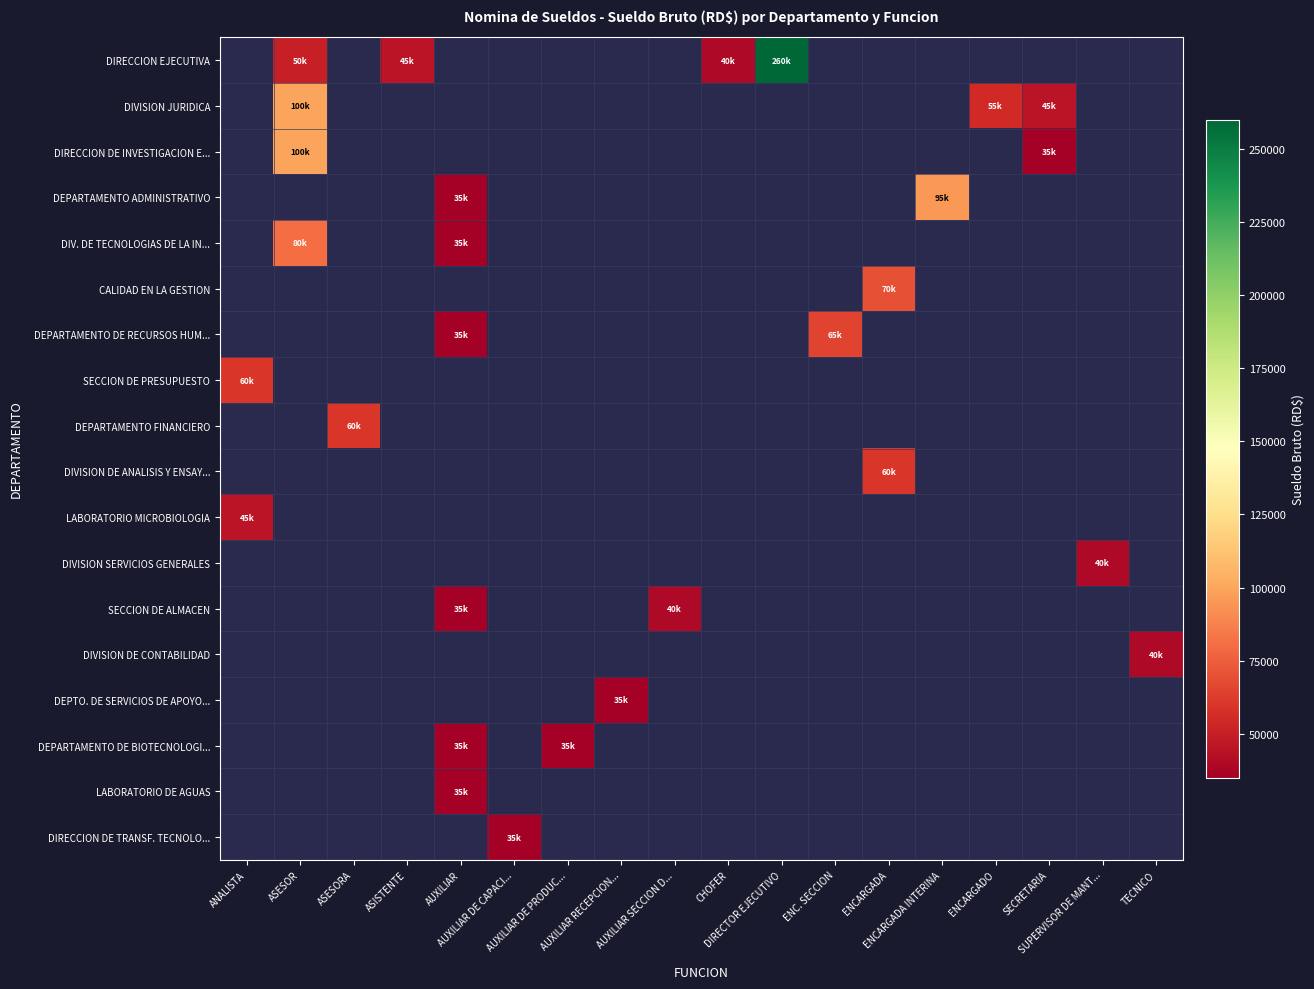

Is the value of LABORATORIO MICROBIOLOGIA at AUXILIAR RECEPCION... greater than the value of DIRECCION DE TRANSF. TECNOLO... at AUXILIAR DE PRODUC...?

No